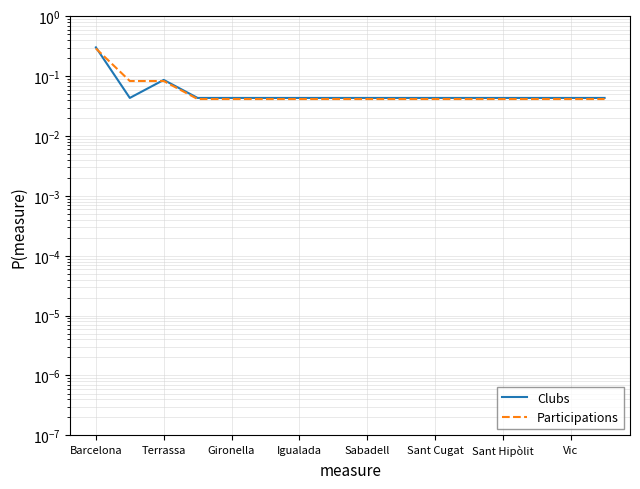

How many times do Clubs and Participations cross each other?

2